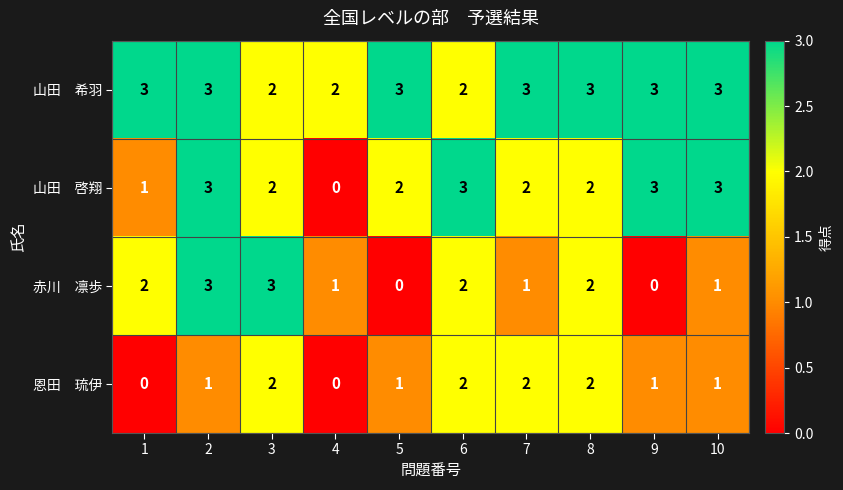

At which category is the sum across all series the highest?

2